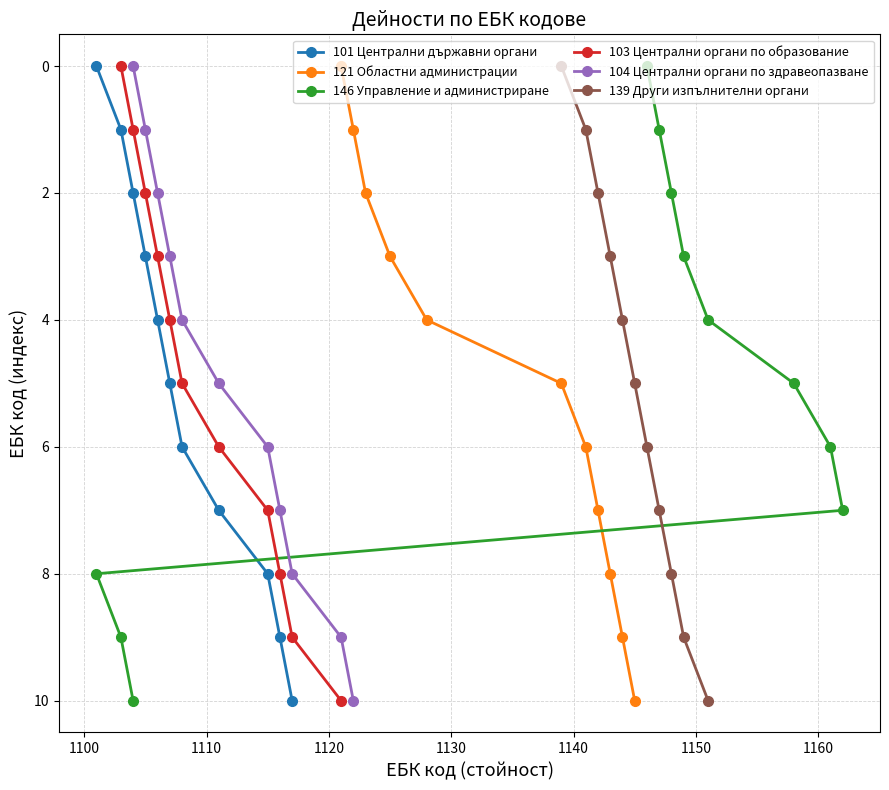

What is the difference between the maximum and minimum values in the 139 Други изпълнителни органи series?

10